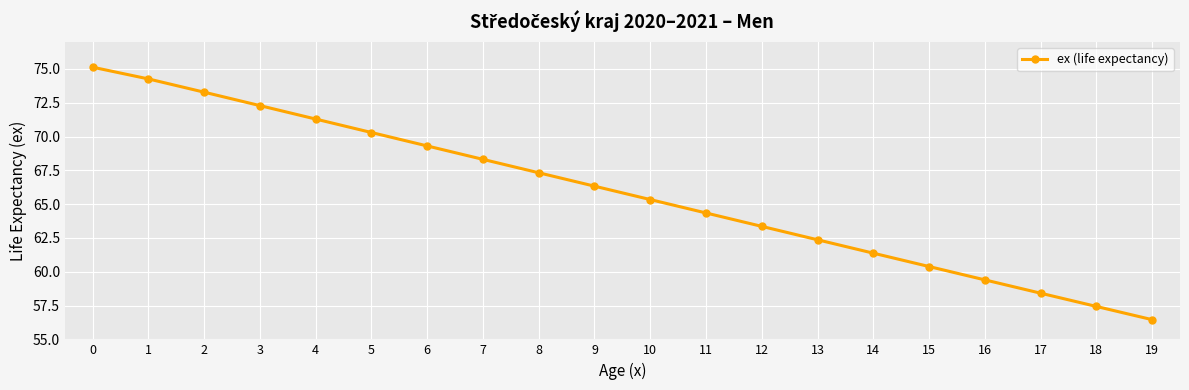

How many data points are less than 66?

10